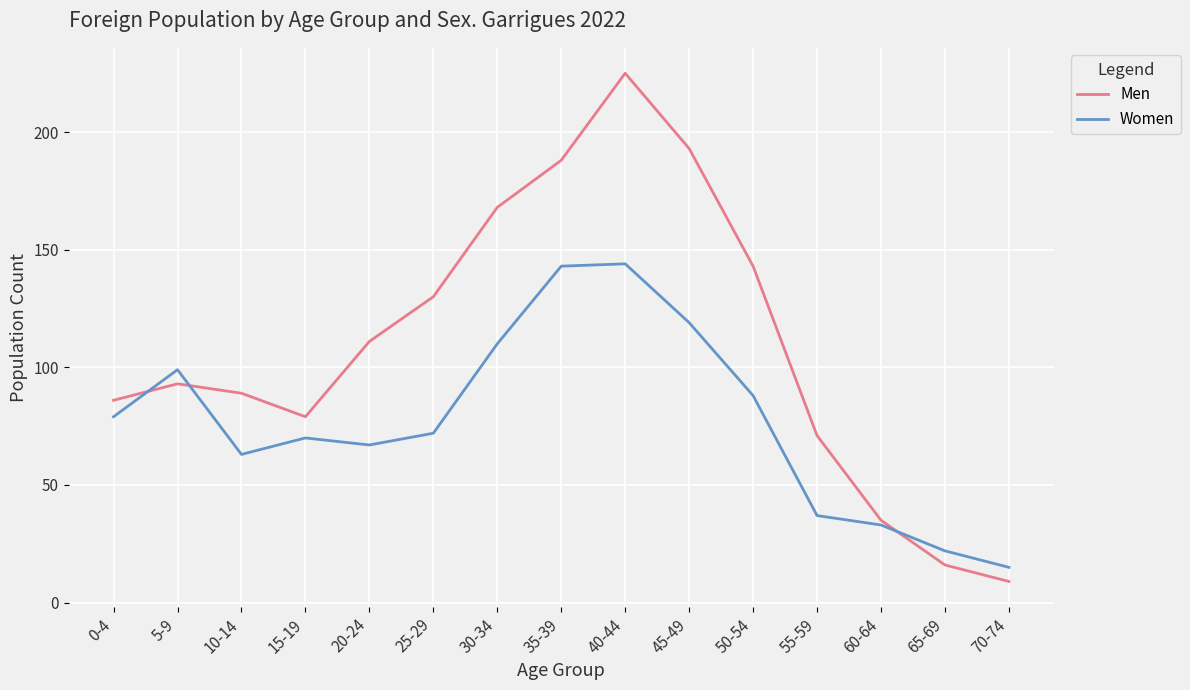

What is the difference between the Men values at 10-14 and 15-19?

10